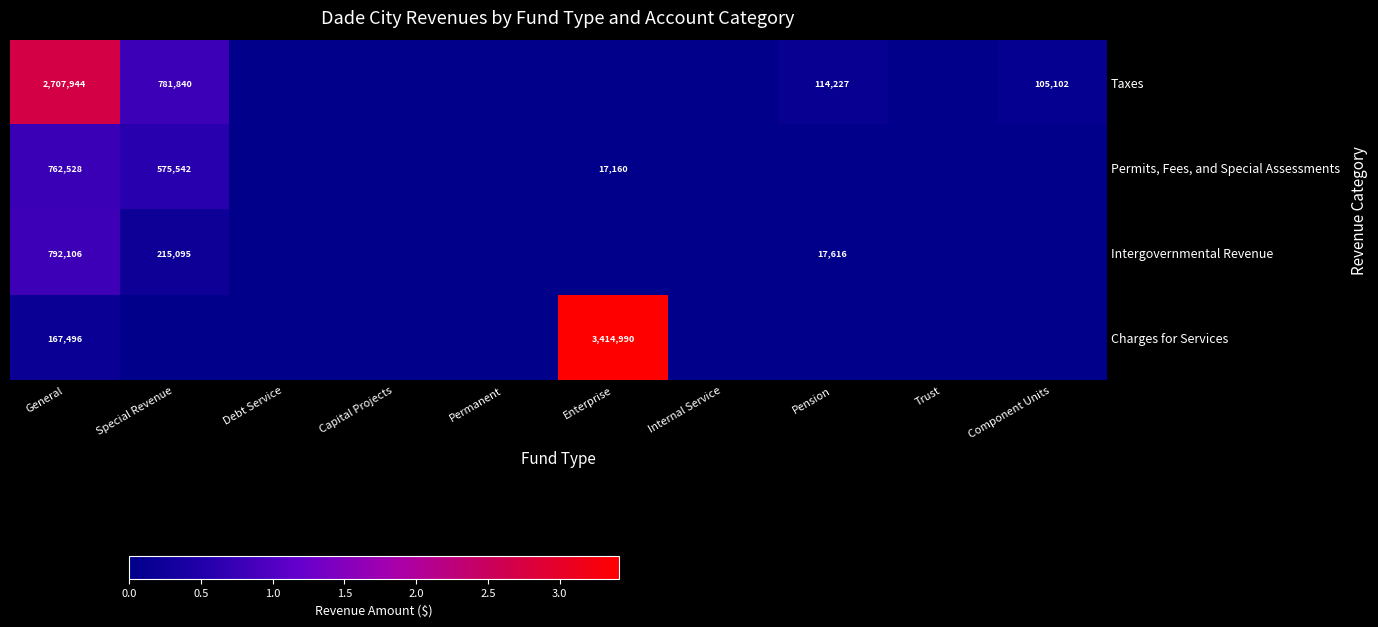

What is the difference between the Permits, Fees, and Special Assessments values at Enterprise and Special Revenue?

558382